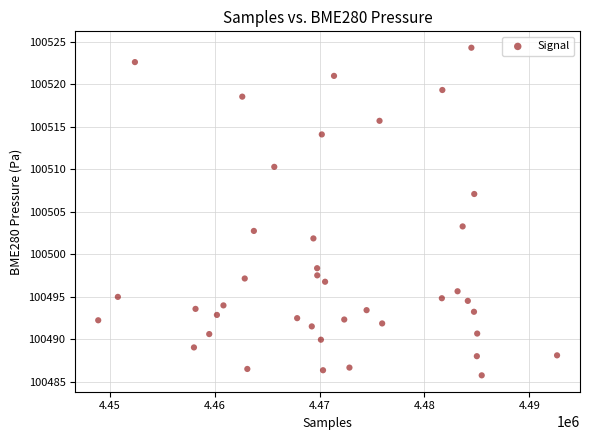

What is the range of Y values (max minus min)?

38.5